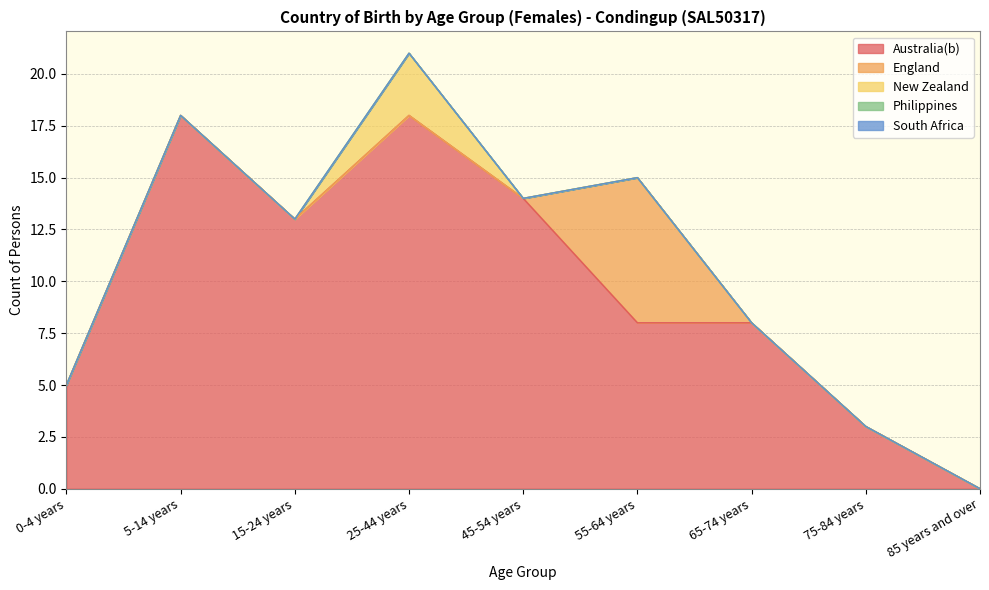

True or false: England and New Zealand cross at least once.

False